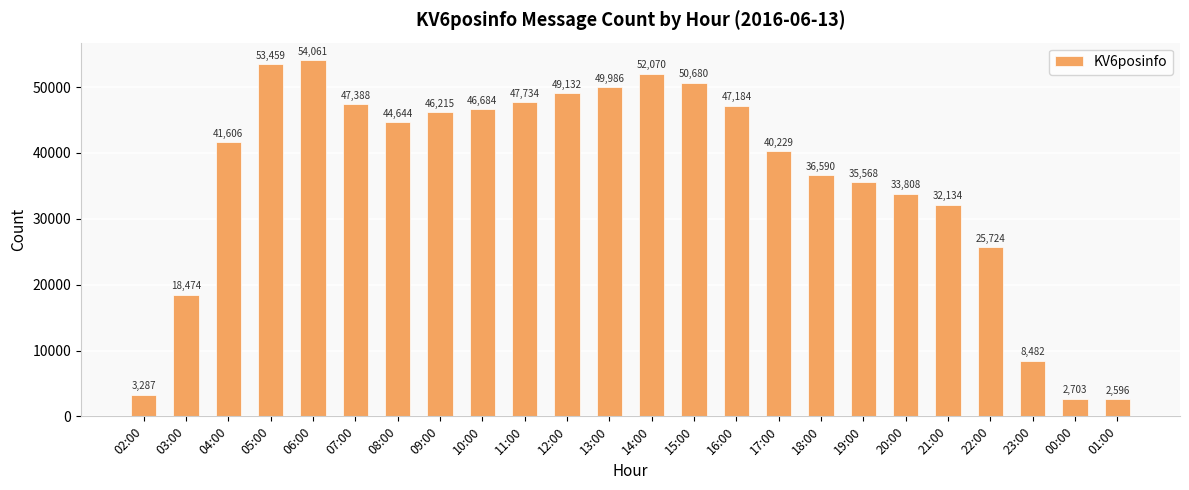

What is the smallest value displayed?

2596